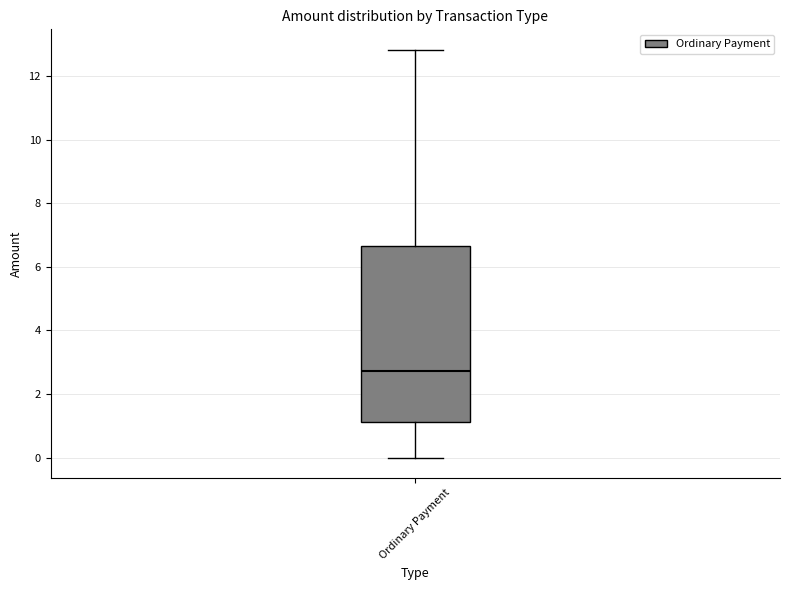

Read this box plot against the y-axis: the position of the median line, the range covered by the box, and the ends of both whiskers. The values are not printed on the chart, so give them approximately, as read against the axis.

median 2.8, box 1.2 to 6.6, whiskers 0.0 to 12.8